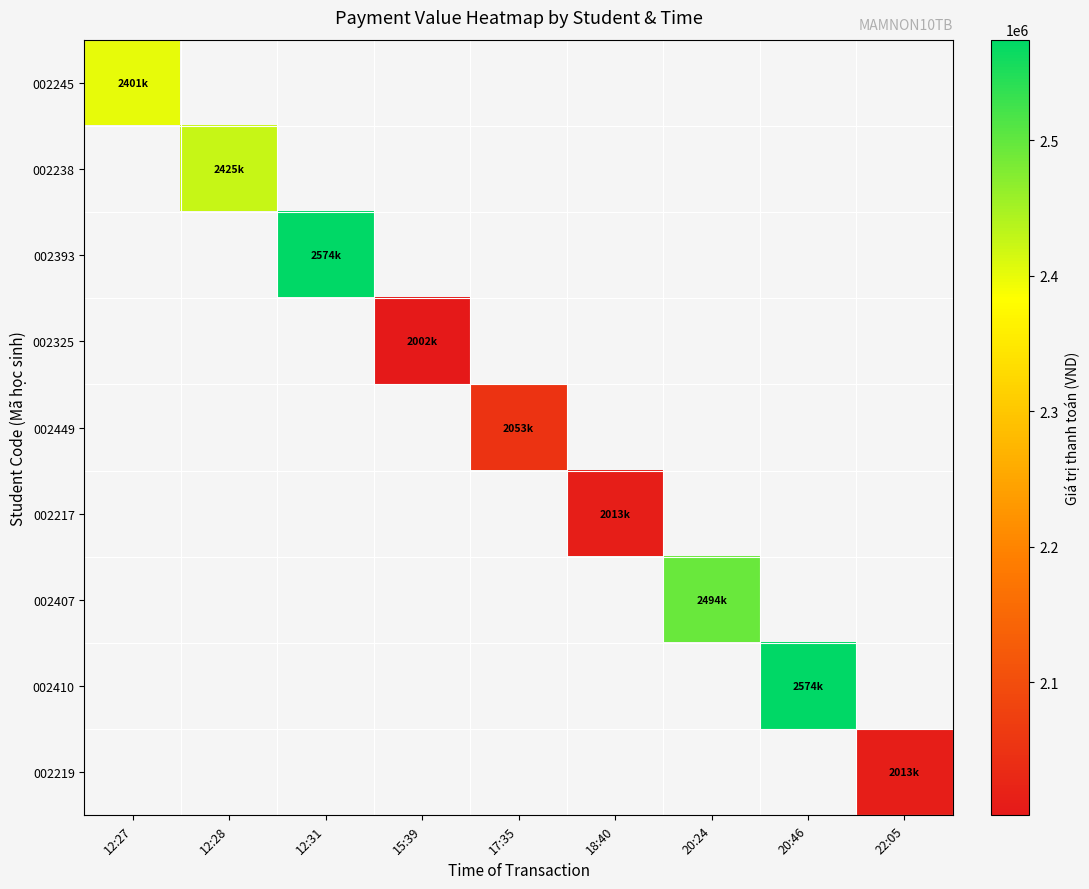

Is the value of 002410 at 20:24 greater than the value of 002217 at 22:05?

No